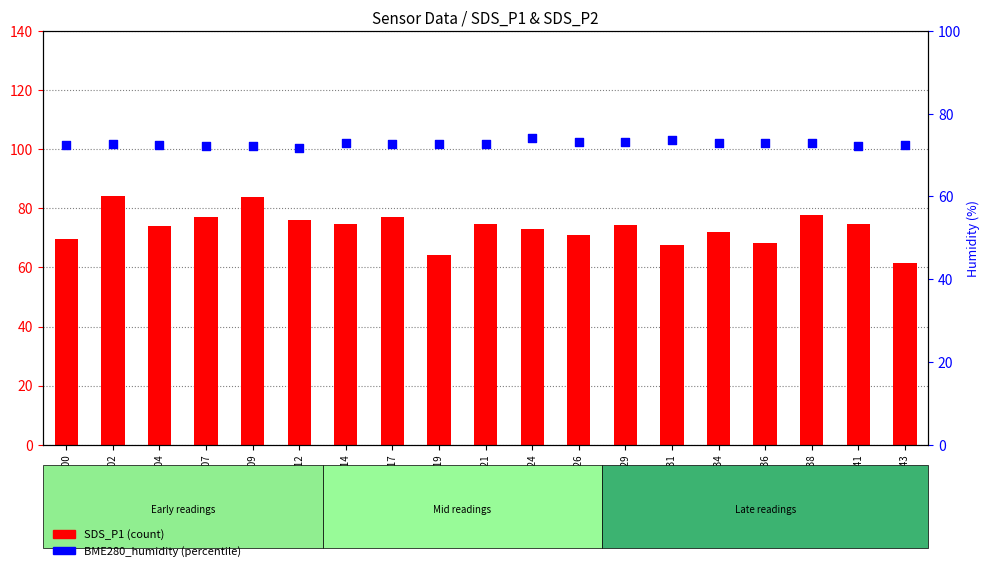

Is the value of SDS_P1 at 00:12 greater than the value of BME280_humidity at 00:17?

Yes